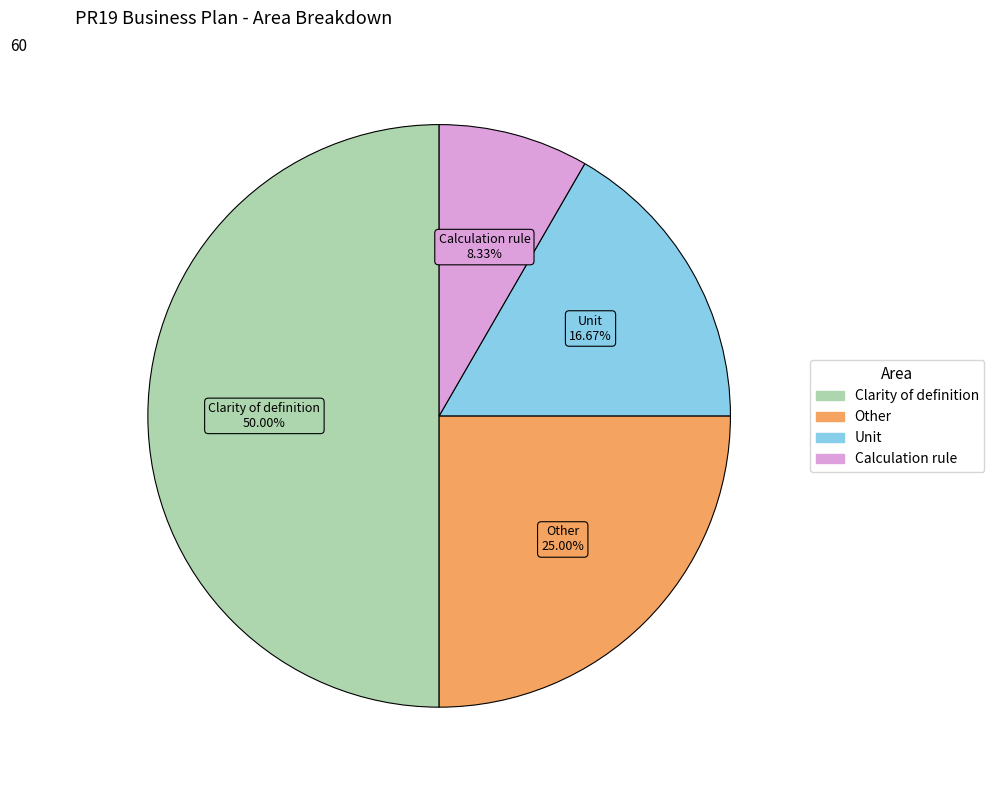

Count the number of slices in the pie.

4